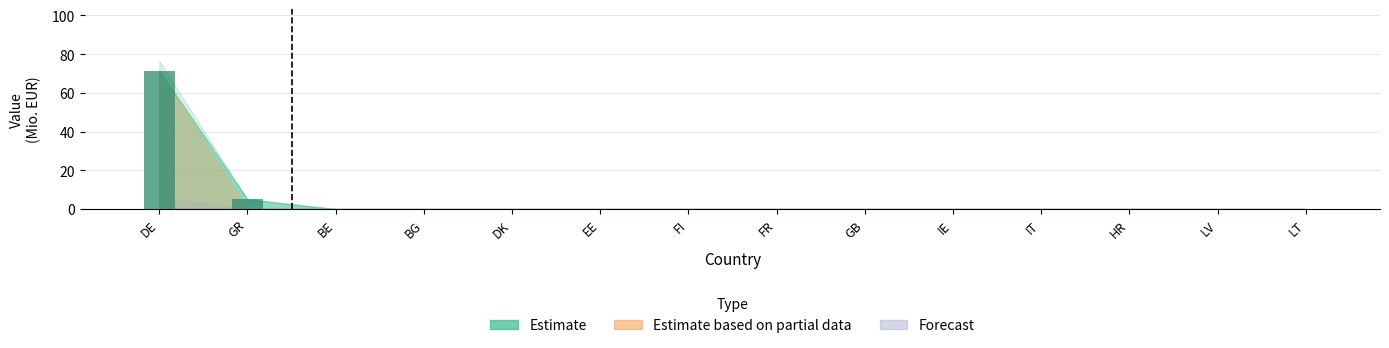

Reading left to right, transcribe all the data shown in this chart.

DE=71.5	GR=5.0	BE=0.0	BG=0.0	DK=0.0	EE=0.0	FI=0.0	FR=0.0	GB=0.0	IE=0.0	IT=0.0	HR=0.0	LV=0.0	LT=0.0